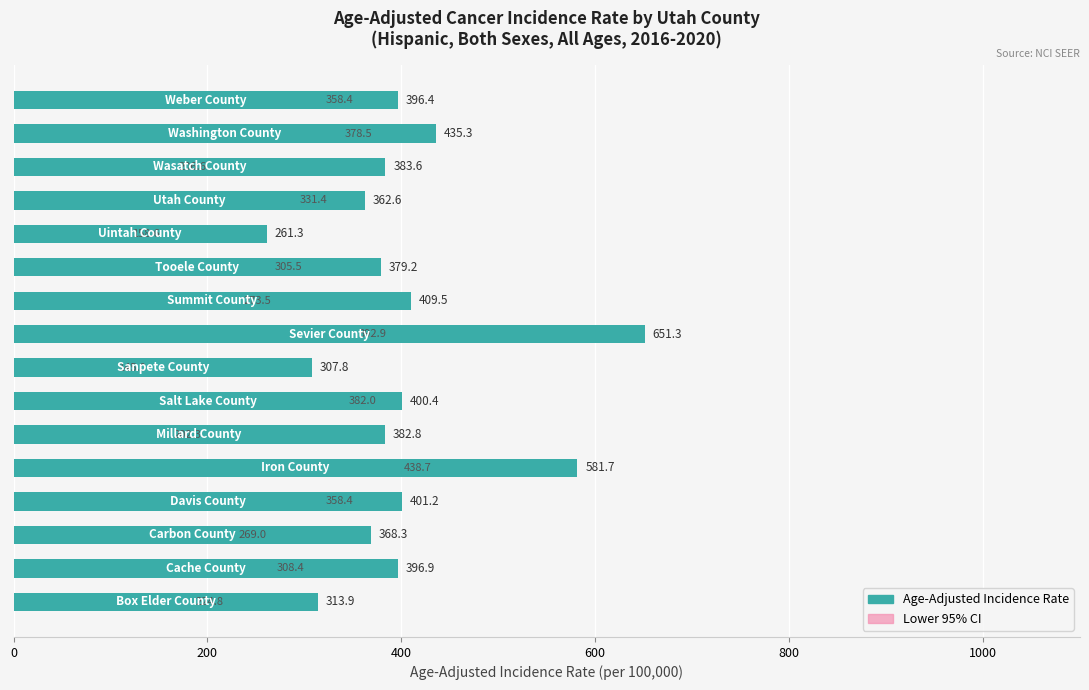

Reading left to right, list all the values displayed in this chart.

Age-Adjusted Incidence Rate: 313.9	396.9	368.3	401.2	581.7	382.8	400.4	307.8	651.3	409.5	379.2	261.3	362.6	383.6	435.3	396.4
Lower 95% CI: 224.8	308.4	269.0	358.4	438.7	202.3	382.0	145.0	392.9	273.5	305.5	158.6	331.4	206.6	378.5	358.4